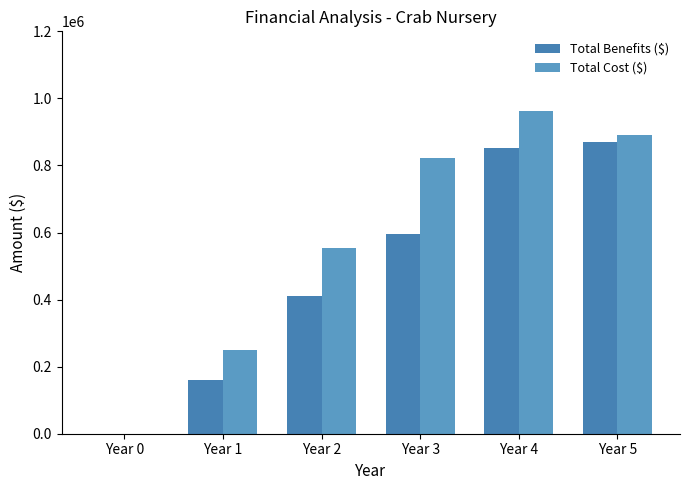

List the labels in order of Total Cost ($) value, largest first.

Year 4, Year 5, Year 3, Year 2, Year 1, Year 0